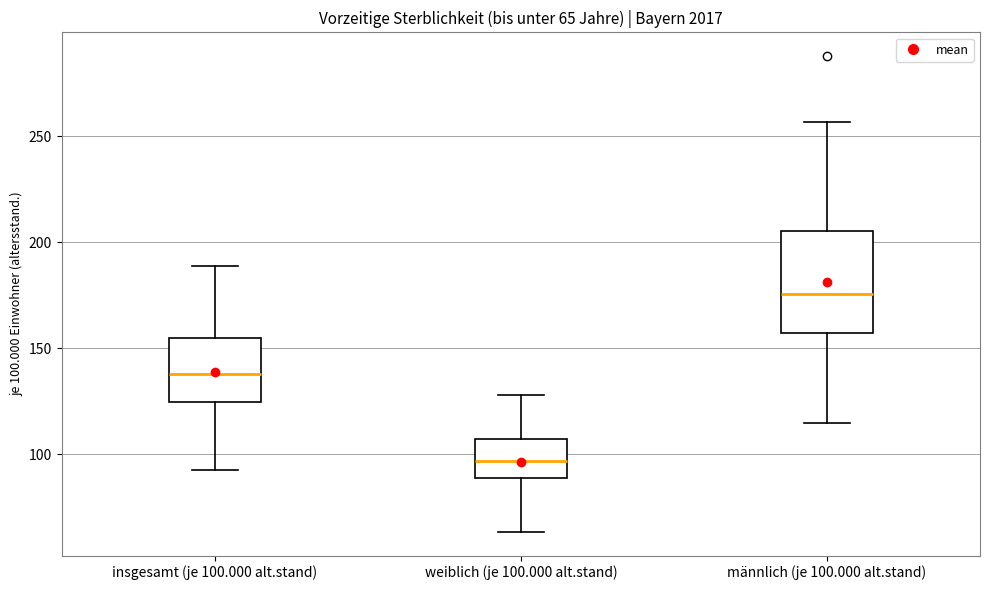

Comparing the boxes themselves (not the whiskers), which one is the tallest?

männlich (je 100.000 alt.stand)